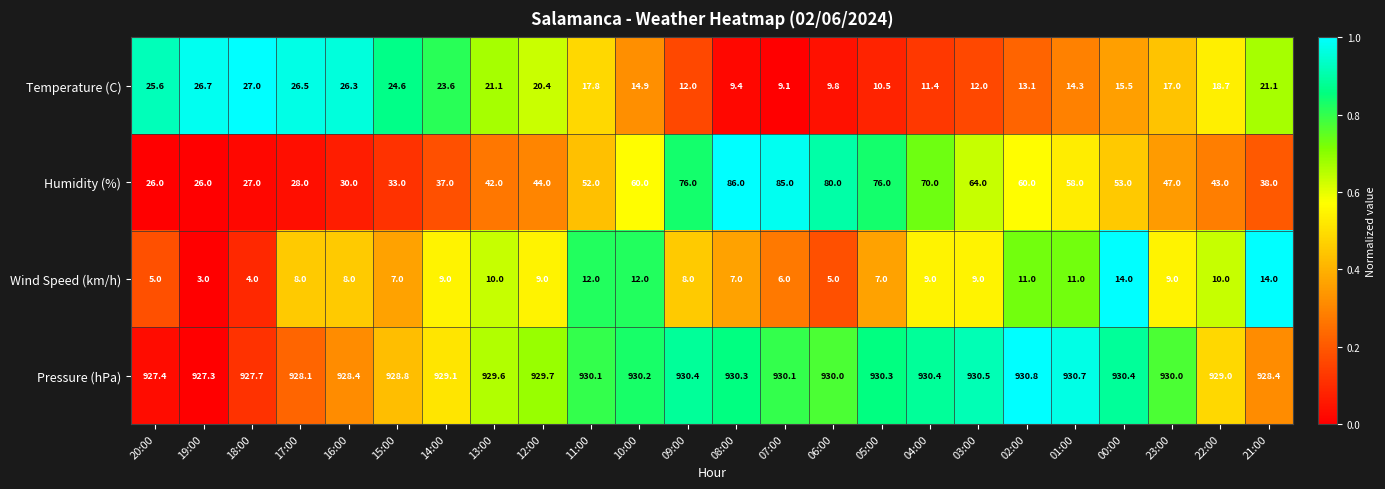

Rank the series by their maximum value, from lowest to highest.

Wind Speed (km/h), Temperature (C), Humidity (%), Pressure (hPa)